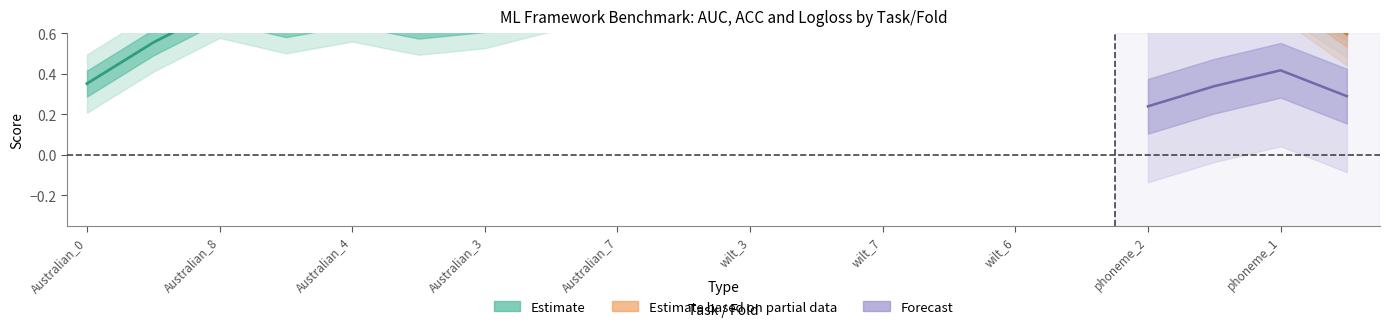

Which category has the highest value in the logloss series?

Australian_3